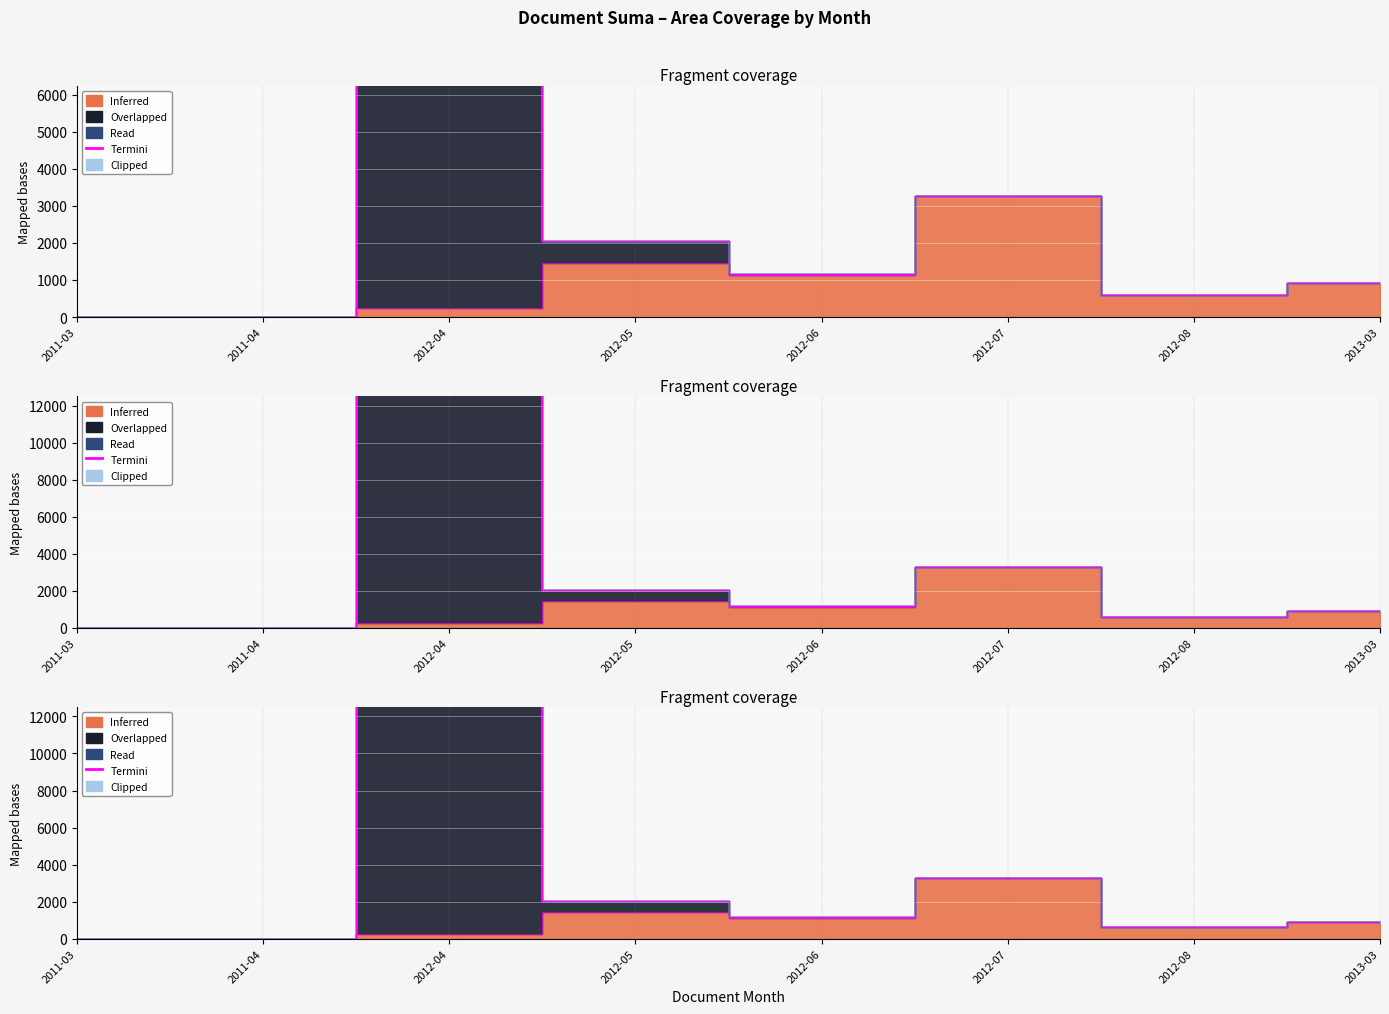

The value of Inferred at 2011-04 is -829.1. True or false?

False